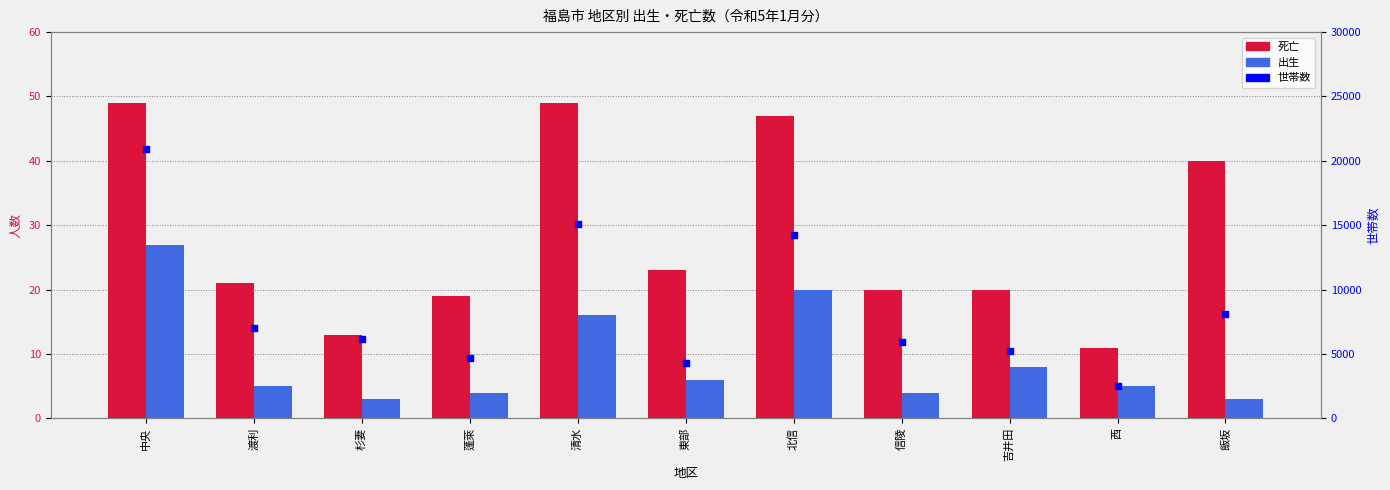

Which series reaches the minimum Y coordinate?

出生